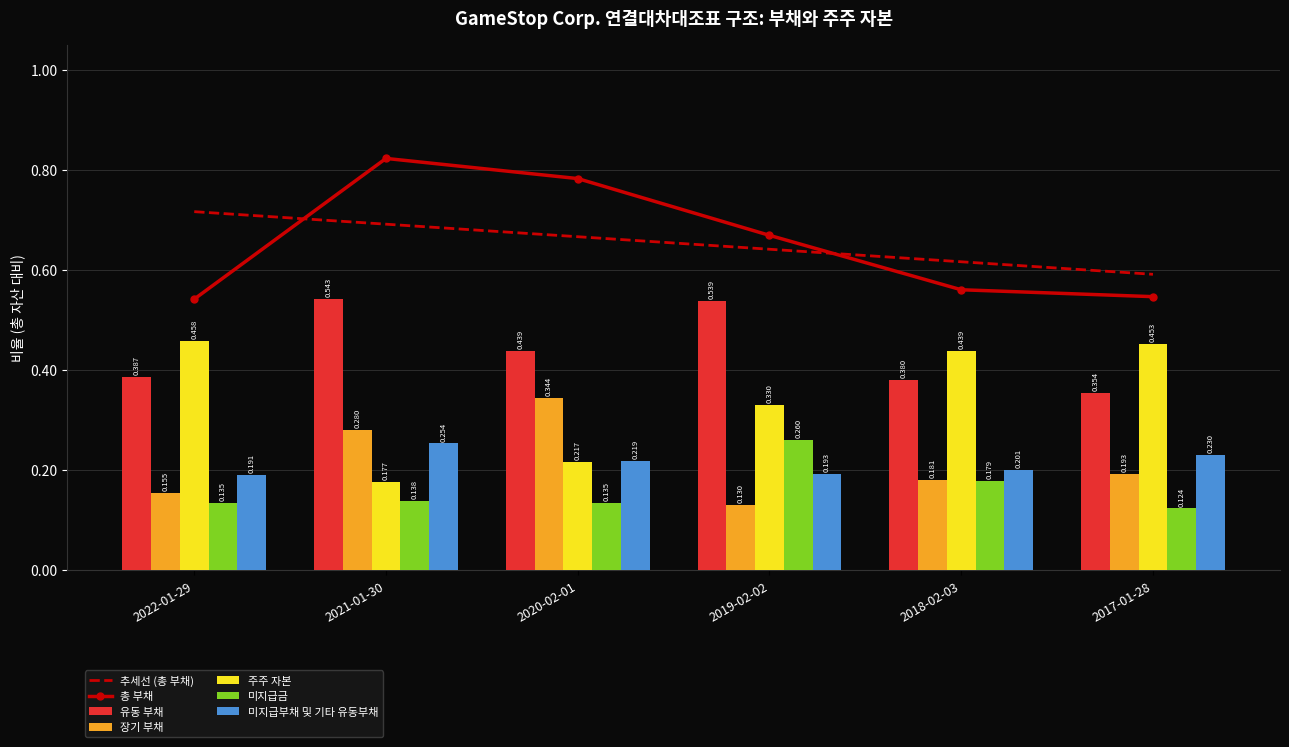

Is the value of 장기 부채 at 2022-01-29 greater than the value of 주주 자본 at 2017-01-28?

No